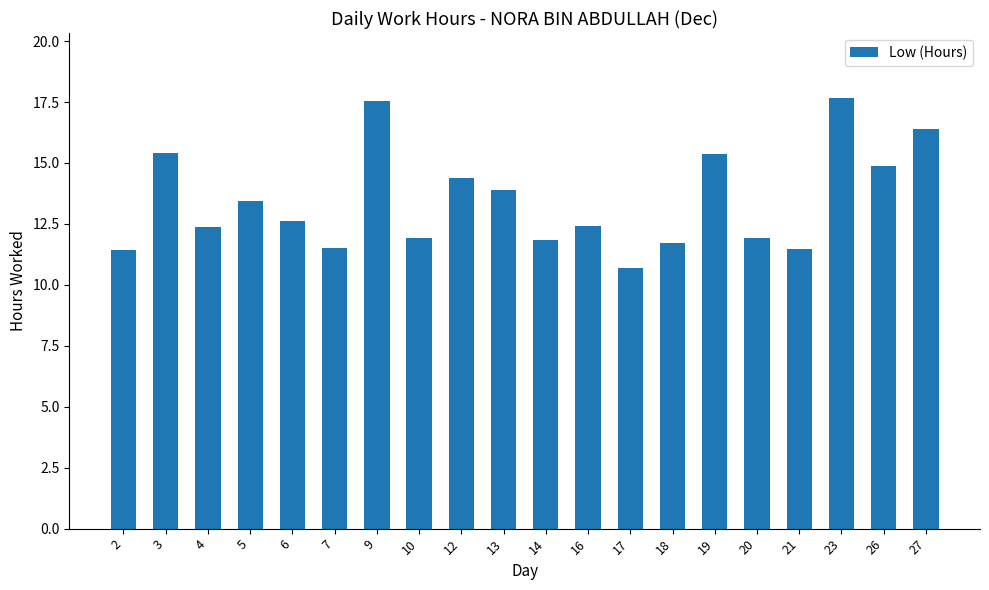

How many series are shown in this chart?

1